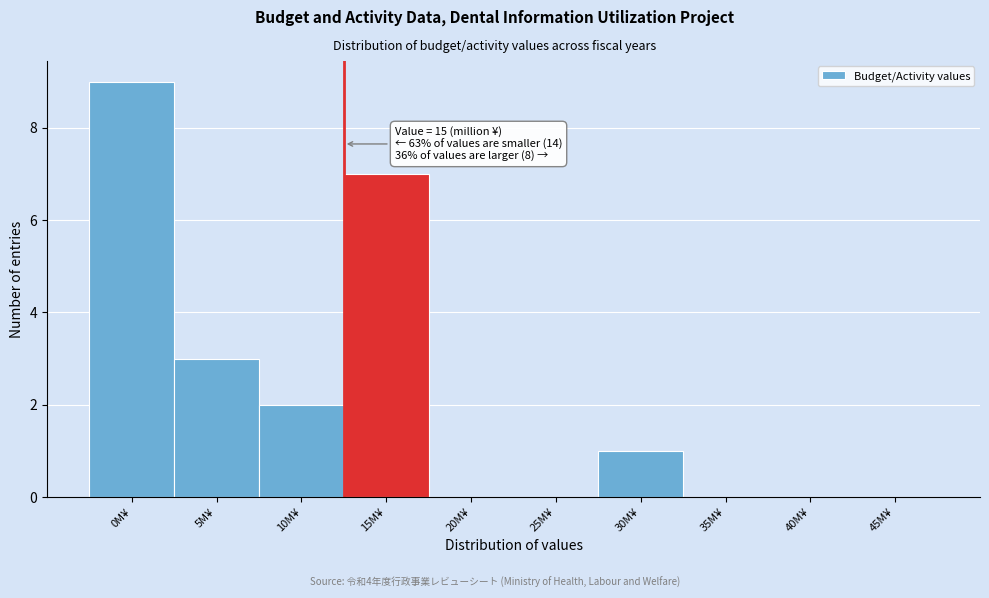

Reading left to right, list all the values displayed in this chart.

0M¥=9	5M¥=3	10M¥=2	15M¥=7	20M¥=0	25M¥=0	30M¥=1	35M¥=0	40M¥=0	45M¥=0